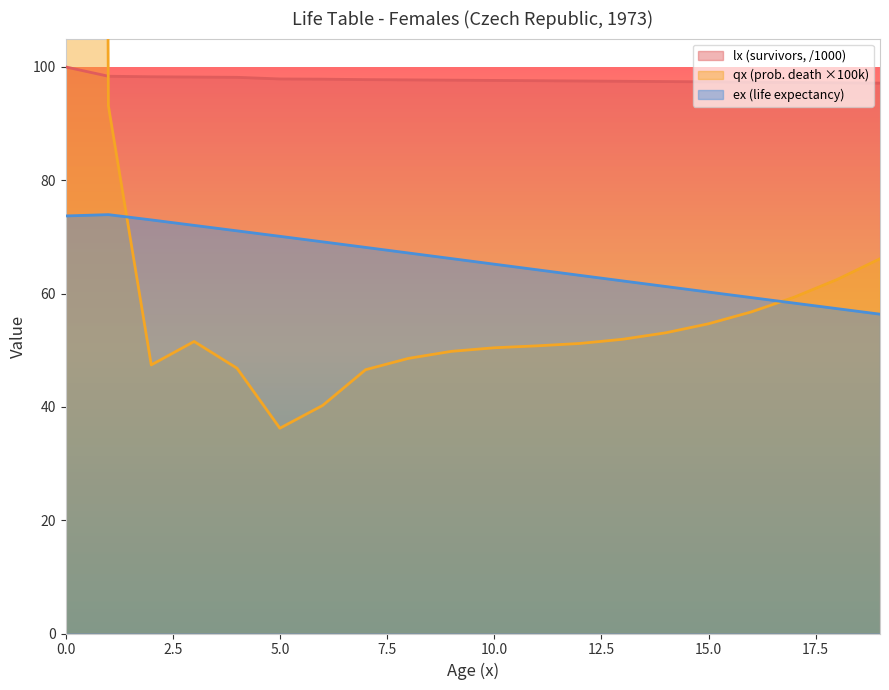

Reading left to right, transcribe all the data shown in this chart.

lx: 100.0	98.4	98.3	98.2	98.2	97.9	97.8	97.8	97.7	97.7	97.6	97.6	97.5	97.5	97.4	97.4	97.3	97.3	97.2	97.1
qx: 1647.6	93.1	47.4	51.5	46.8	36.2	40.3	46.6	48.6	49.8	50.4	50.8	51.2	51.9	53.1	54.7	56.8	59.4	62.5	66.1
ex: 73.7	73.9	73.0	72.0	71.1	70.1	69.1	68.1	67.2	66.2	65.2	64.2	63.2	62.2	61.2	60.3	59.3	58.3	57.3	56.4